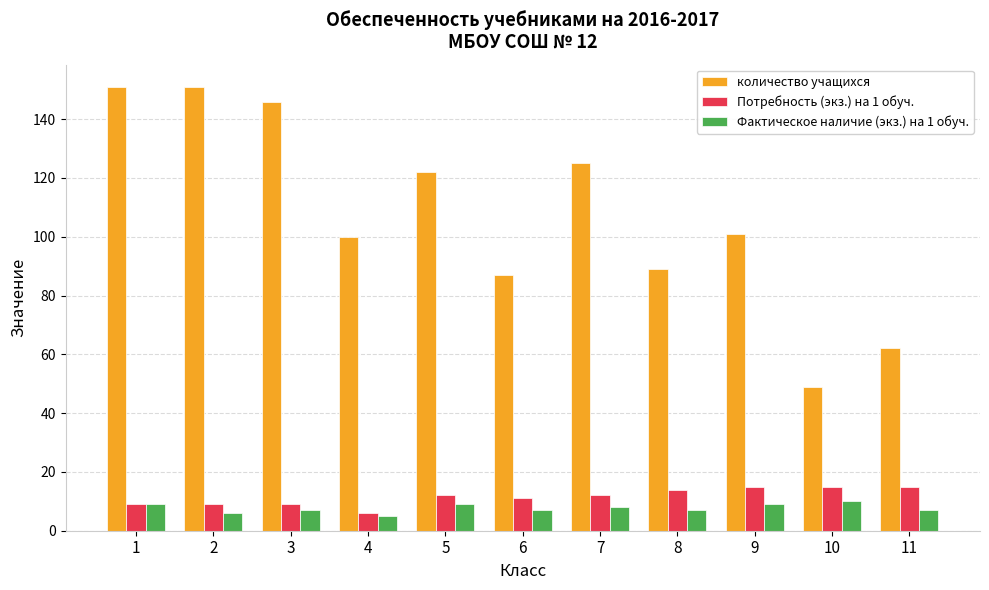

Rank the series at 8 from lowest to highest value.

Фактическое наличие (экз.) на 1 обуч., Потребность (экз.) на 1 обуч., количество учащихся